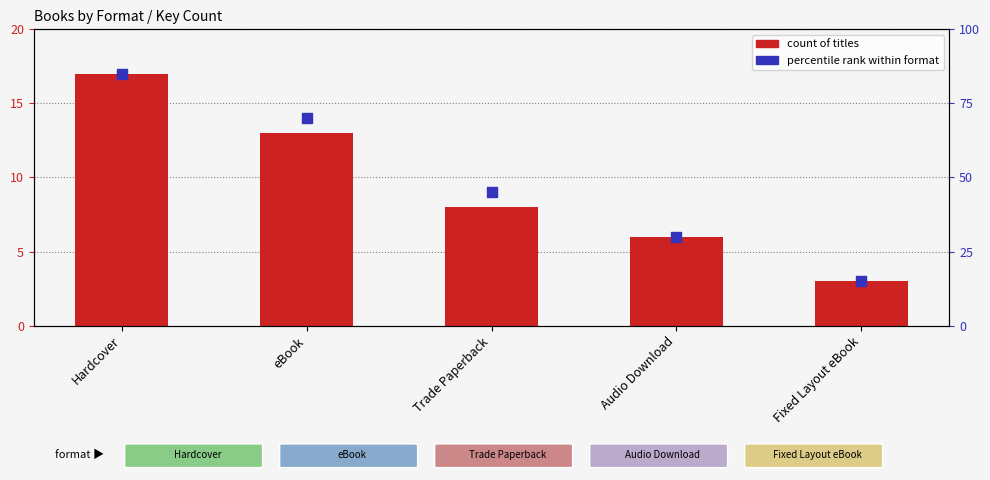

Which series reaches the minimum Y coordinate?

count of titles